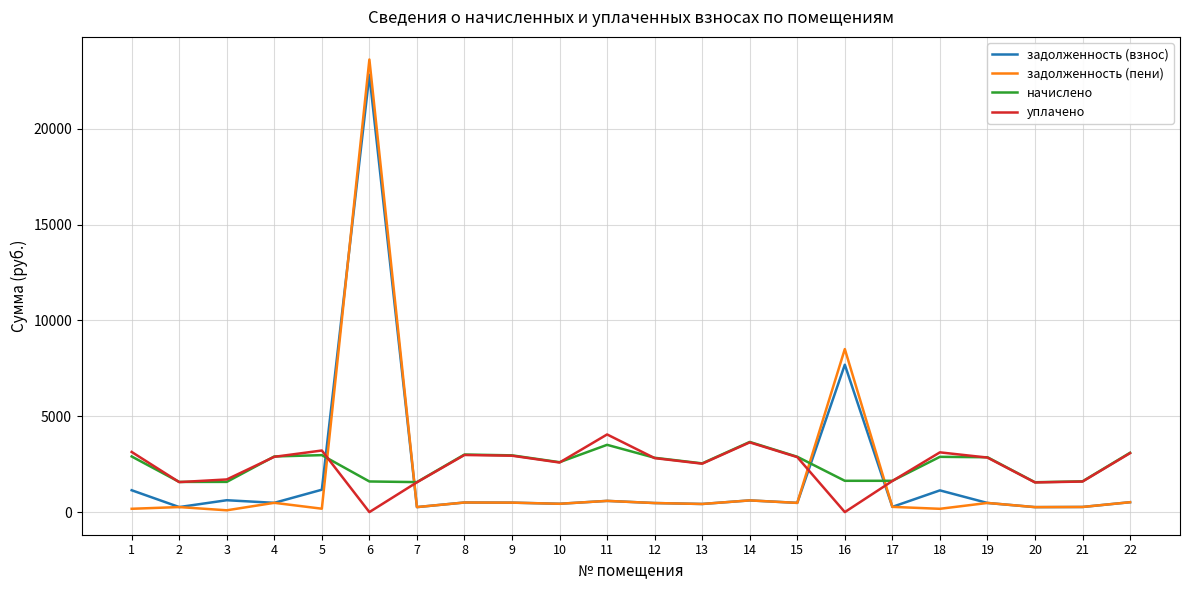

Is the value of уплачено at 19 greater than the value of задолженность (взнос) at 15?

Yes